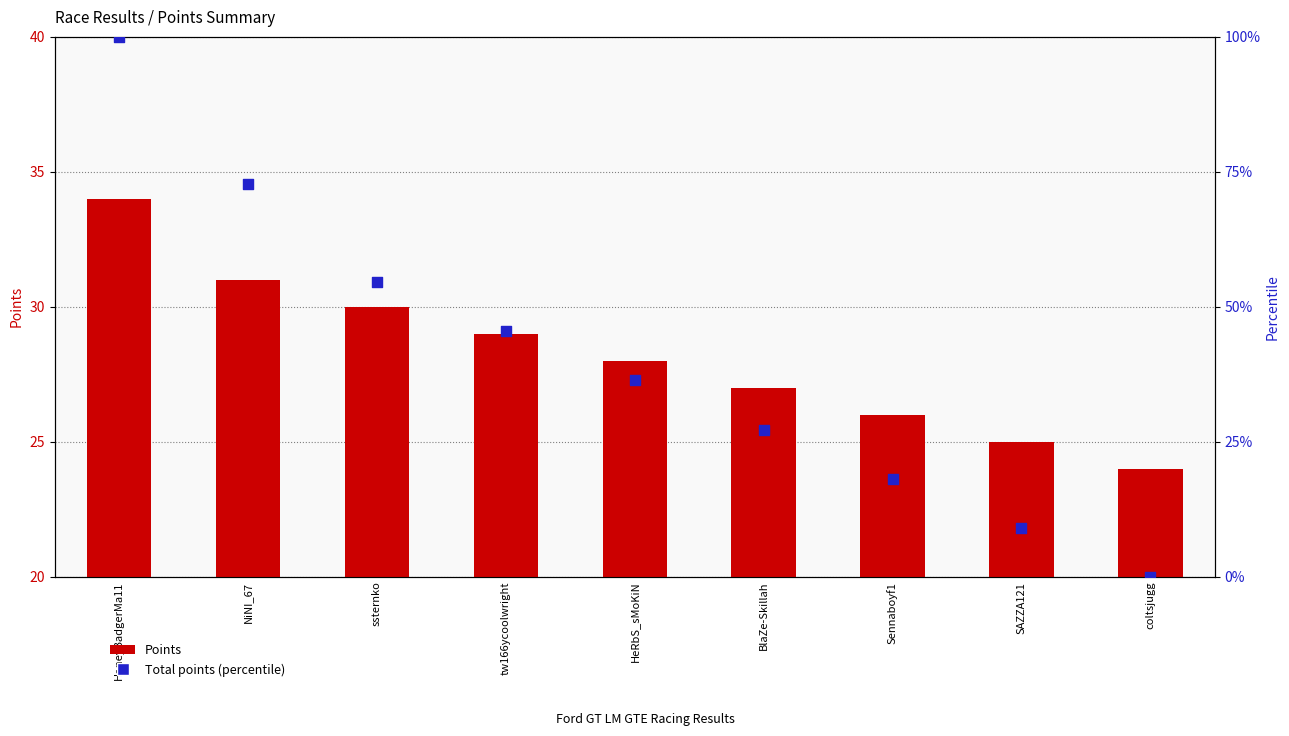

Is the value of Points at NiNI_67 greater than the value of Total points (percentile) at SAZZA121?

Yes